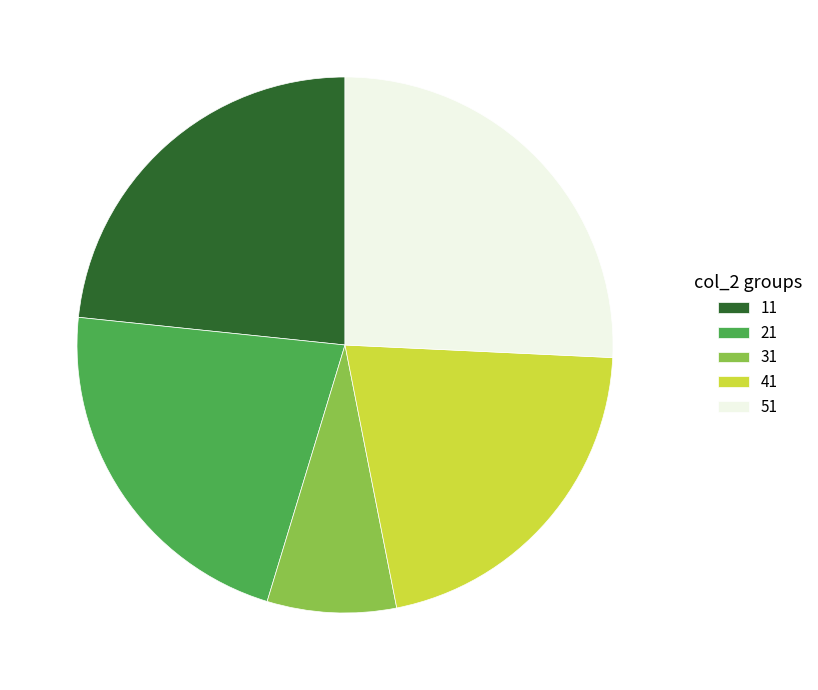

Between 41 and 51, which is larger?

51